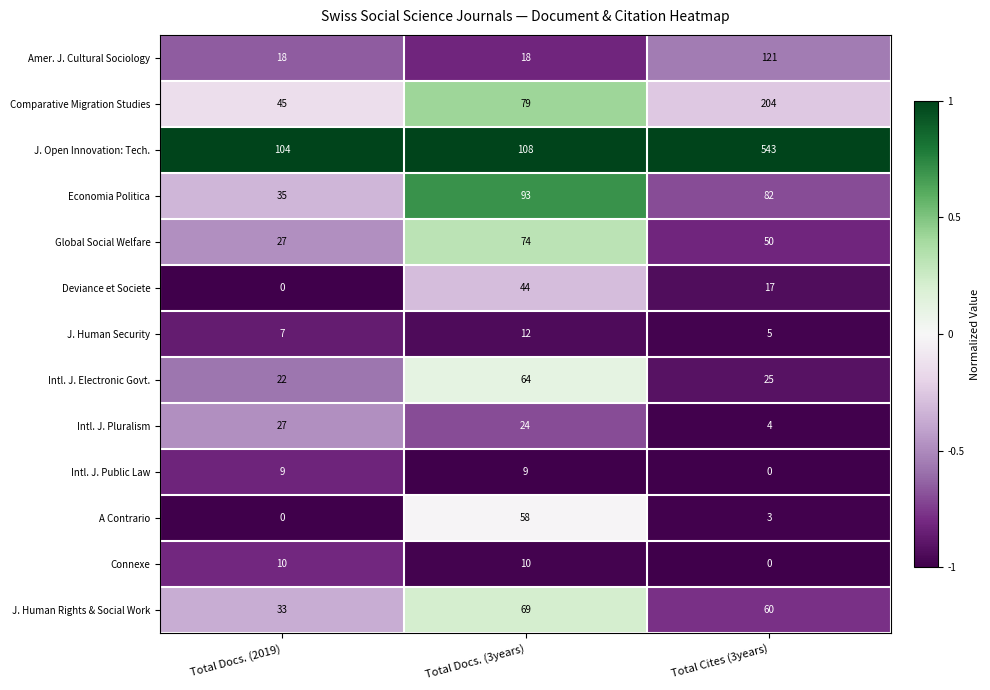

Is it true that J. Human Rights & Social Work equals 55 at Total Docs. (2019)?

False